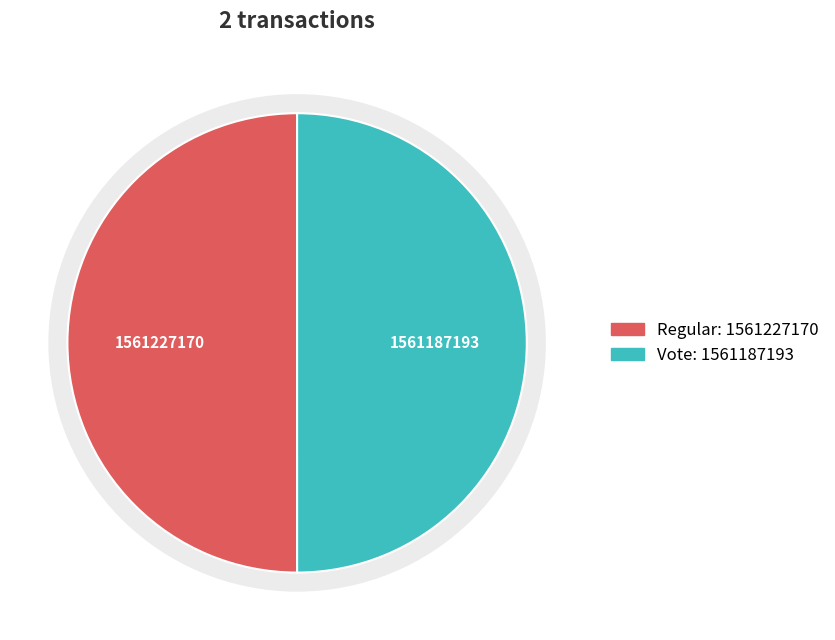

Count the number of slices in the pie.

2